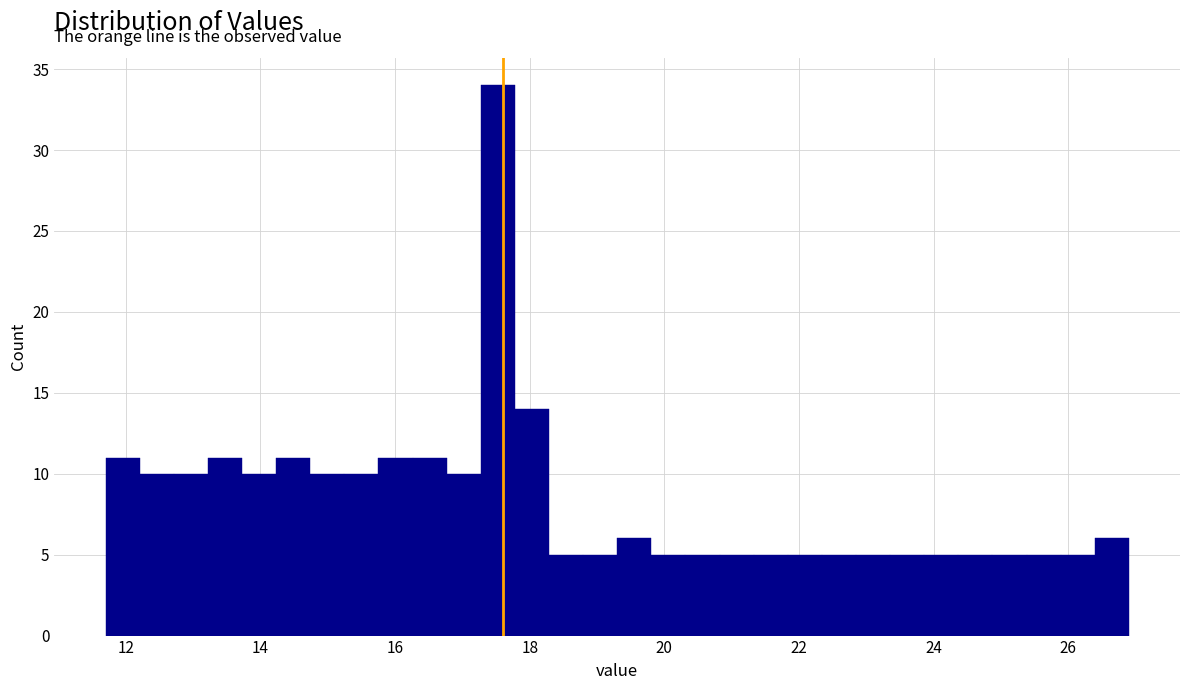

Around what value on the x-axis is the tallest bar? Give the approximate position of its centre, as read against the axis.

17.6